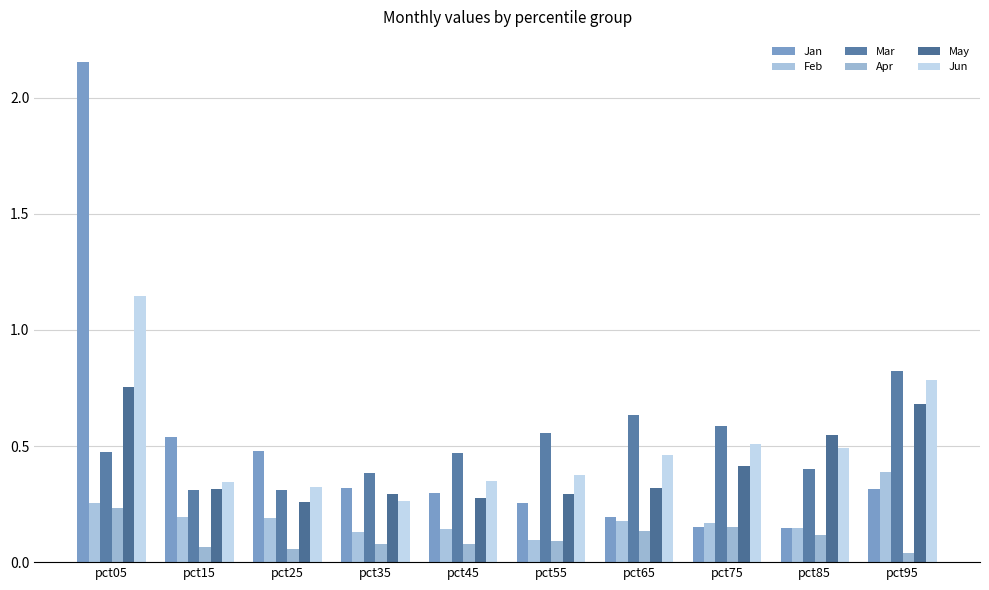

Reading left to right, what are all the values shown in this chart?

Jan: pct05=2.2	pct15=0.5	pct25=0.5	pct35=0.3	pct45=0.3	pct55=0.3	pct65=0.2	pct75=0.2	pct85=0.1	pct95=0.3
Feb: pct05=0.3	pct15=0.2	pct25=0.2	pct35=0.1	pct45=0.1	pct55=0.1	pct65=0.2	pct75=0.2	pct85=0.1	pct95=0.4
Mar: pct05=0.5	pct15=0.3	pct25=0.3	pct35=0.4	pct45=0.5	pct55=0.6	pct65=0.6	pct75=0.6	pct85=0.4	pct95=0.8
Apr: pct05=0.2	pct15=0.1	pct25=0.1	pct35=0.1	pct45=0.1	pct55=0.1	pct65=0.1	pct75=0.2	pct85=0.1	pct95=0.0
May: pct05=0.8	pct15=0.3	pct25=0.3	pct35=0.3	pct45=0.3	pct55=0.3	pct65=0.3	pct75=0.4	pct85=0.5	pct95=0.7
Jun: pct05=1.1	pct15=0.3	pct25=0.3	pct35=0.3	pct45=0.3	pct55=0.4	pct65=0.5	pct75=0.5	pct85=0.5	pct95=0.8